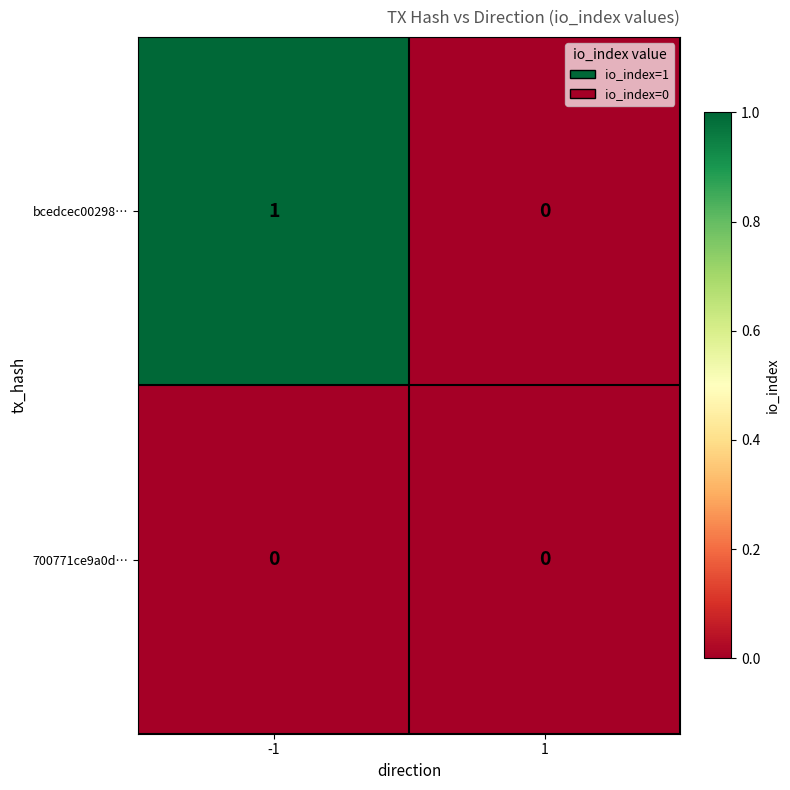

Between -1 and 1, which series saw the biggest shift?

bcedcec00298…